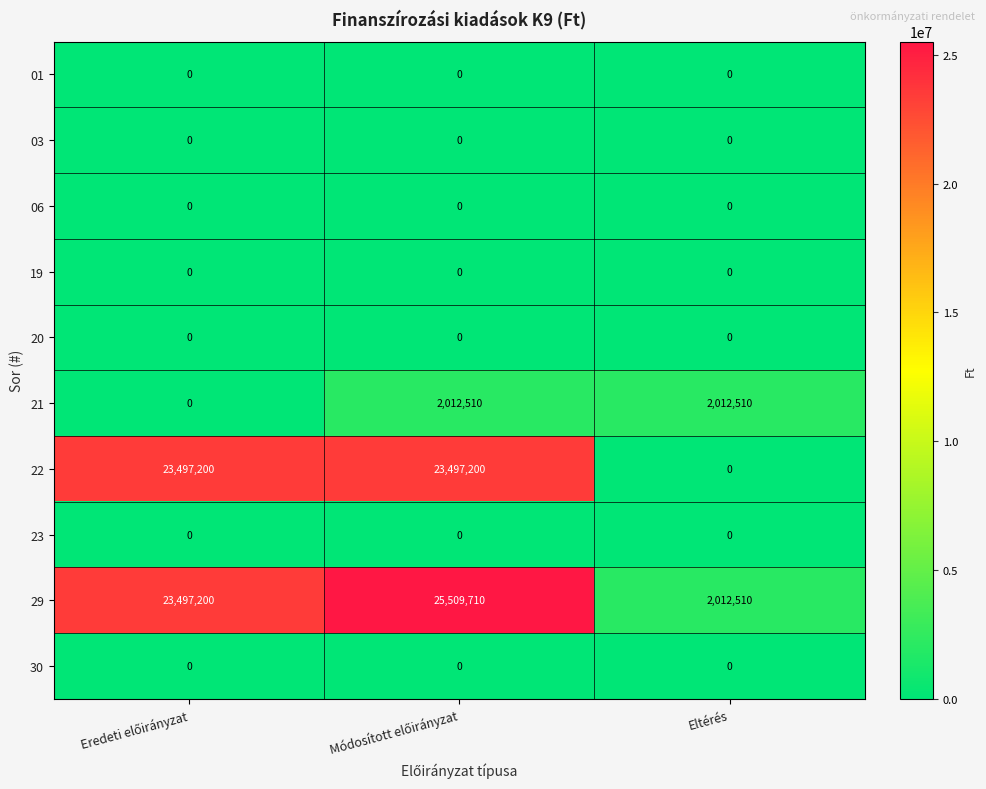

Is it true that 22 equals -13724063 at Eltérés?

False